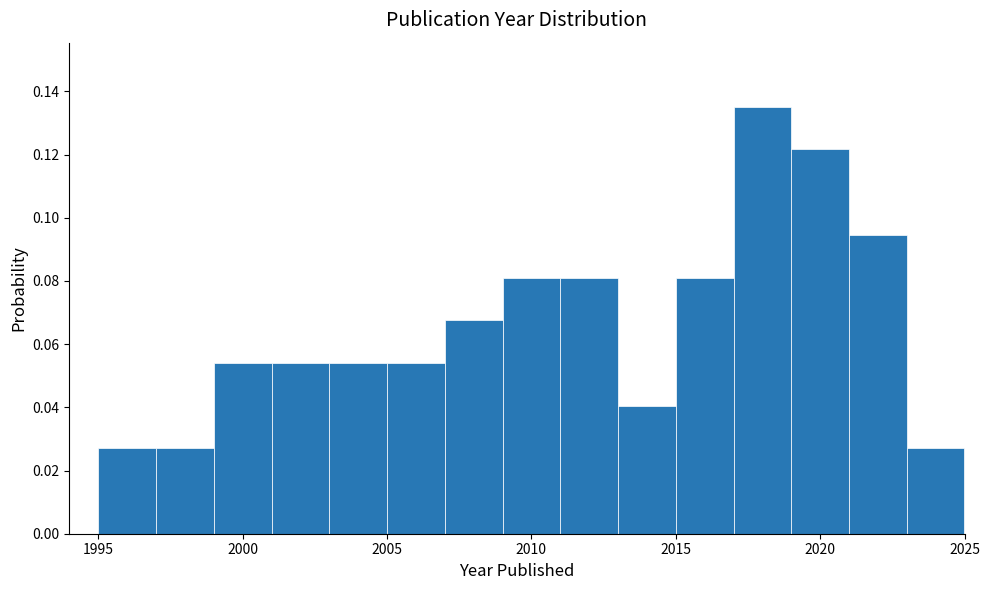

Reading left to right, transcribe this chart: for each bar, give the range it covers on the x-axis and its height. The values are not printed on the chart, so give them approximately, as read against the axis.

1995 to 1997: 0.028
1997 to 1999: 0.028
1999 to 2001: 0.054
2001 to 2003: 0.054
2003 to 2005: 0.054
2005 to 2007: 0.054
2007 to 2009: 0.068
2009 to 2011: 0.082
2011 to 2013: 0.082
2013 to 2015: 0.040
2015 to 2017: 0.082
2017 to 2019: 0.136
2019 to 2021: 0.122
2021 to 2023: 0.094
2023 to 2025: 0.028